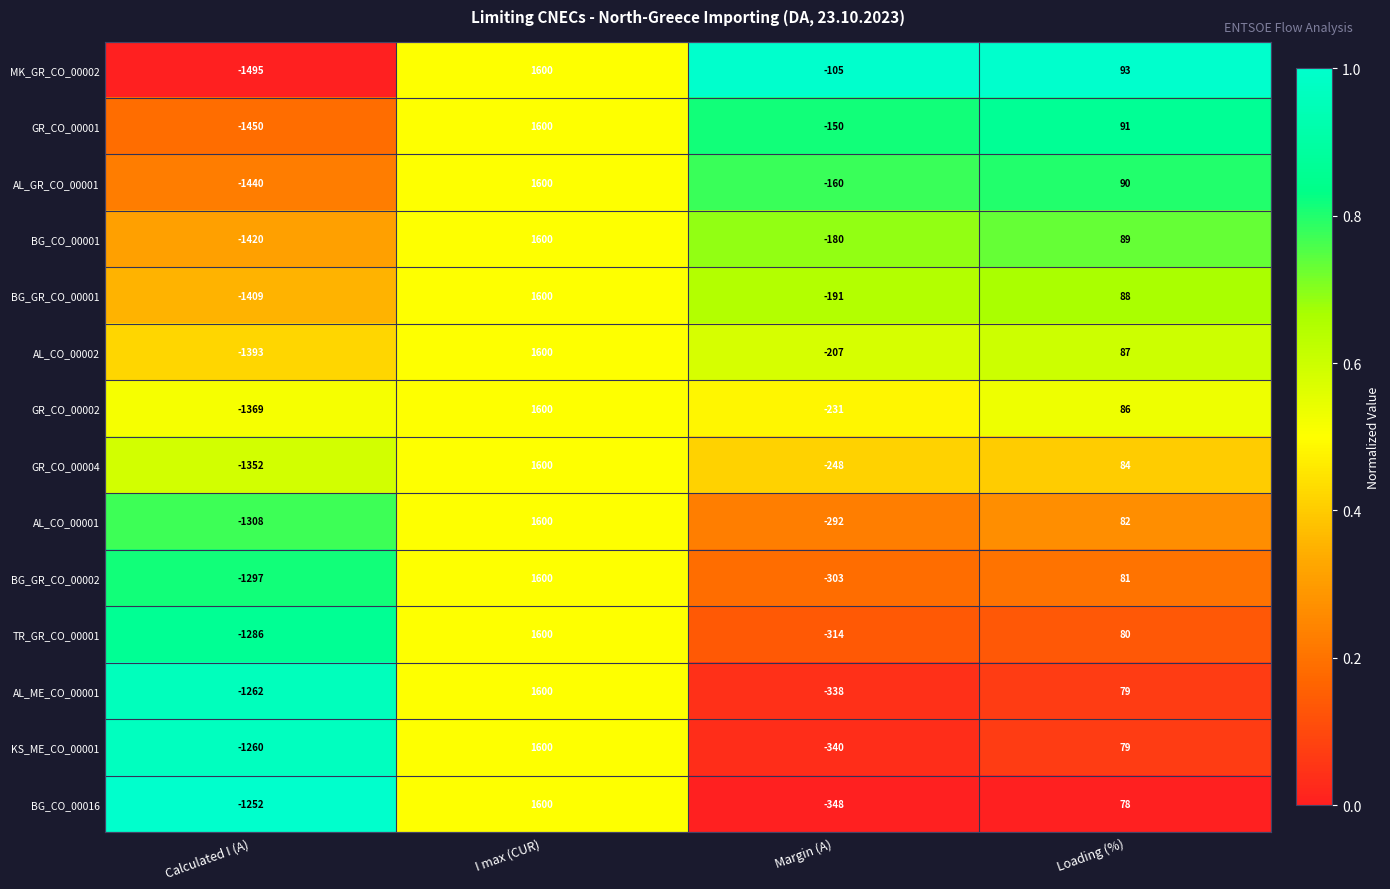

Which label corresponds to the smallest value in the chart?

Calculated I (A)